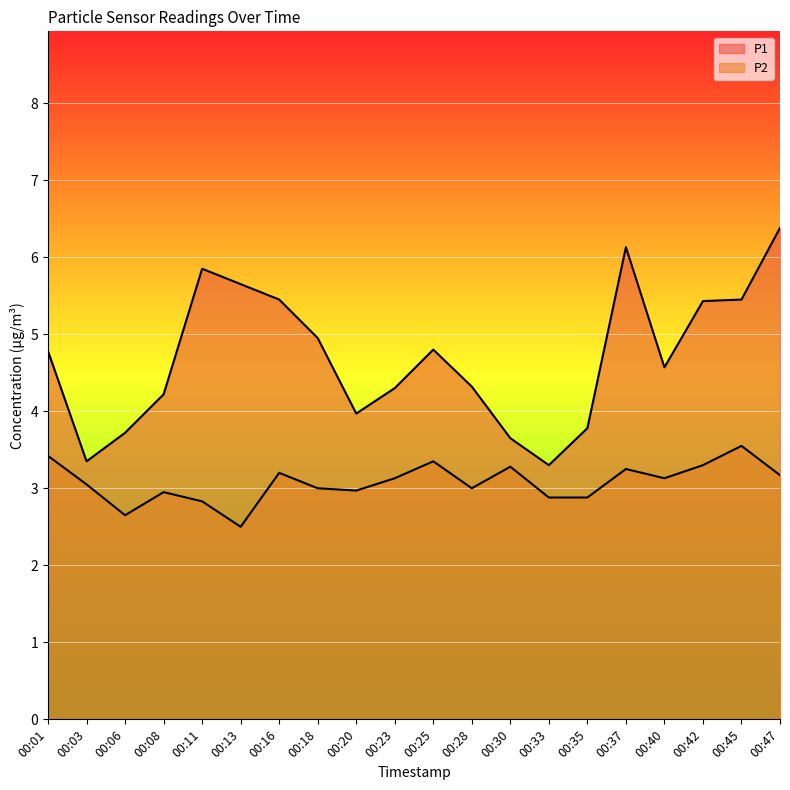

Reading left to right, what are all the values shown in this chart?

P1: 4.8	3.4	3.7	4.2	5.8	5.7	5.5	5.0	4.0	4.3	4.8	4.3	3.6	3.3	3.8	6.1	4.6	5.4	5.5	6.4
P2: 3.4	3.0	2.6	3.0	2.8	2.5	3.2	3.0	3.0	3.1	3.4	3.0	3.3	2.9	2.9	3.2	3.1	3.3	3.5	3.2